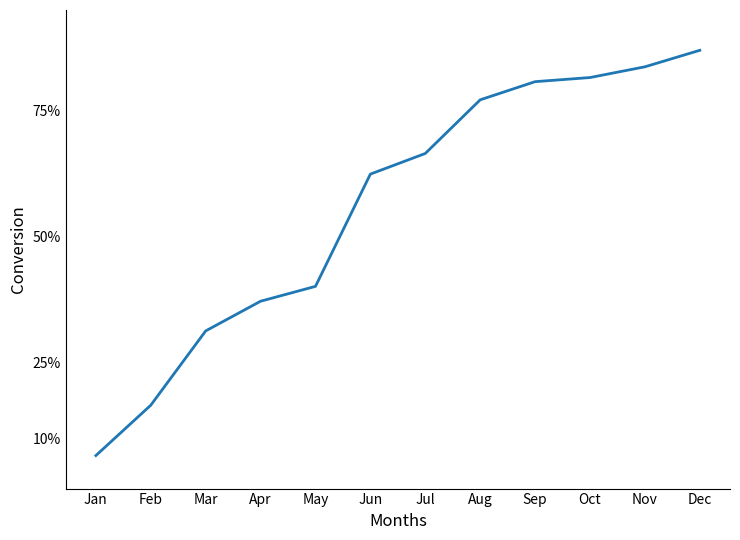

Reading right to left, what are all the values shown in this chart?

87.0	83.7	81.6	80.8	77.2	66.5	62.4	40.1	37.2	31.3	16.5	6.6